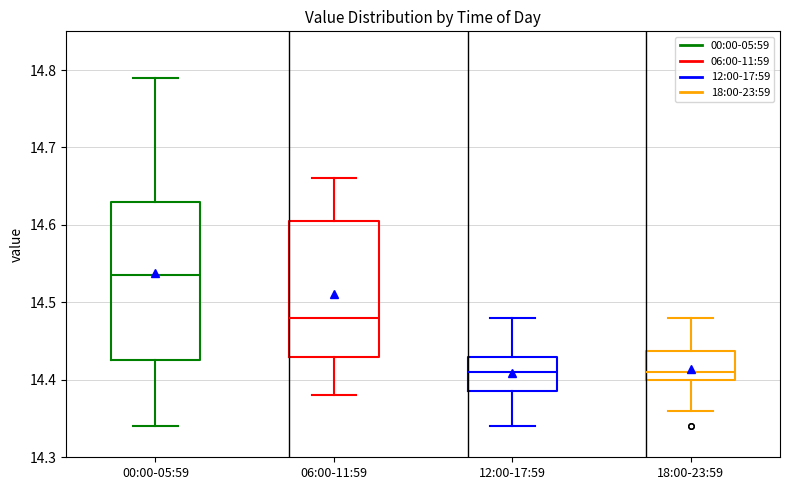

Reading left to right, transcribe this box plot: for each box, give where its median line is, the range the box spans, and where its two whiskers end, as read against the y-axis. The values are not printed on the chart, so give them approximately, as read against the axis.

00:00-05:59: median 14.54, box 14.43 to 14.63, whiskers 14.34 to 14.79
06:00-11:59: median 14.48, box 14.43 to 14.61, whiskers 14.38 to 14.66
12:00-17:59: median 14.41, box 14.39 to 14.43, whiskers 14.34 to 14.48
18:00-23:59: median 14.41, box 14.40 to 14.44, whiskers 14.36 to 14.48